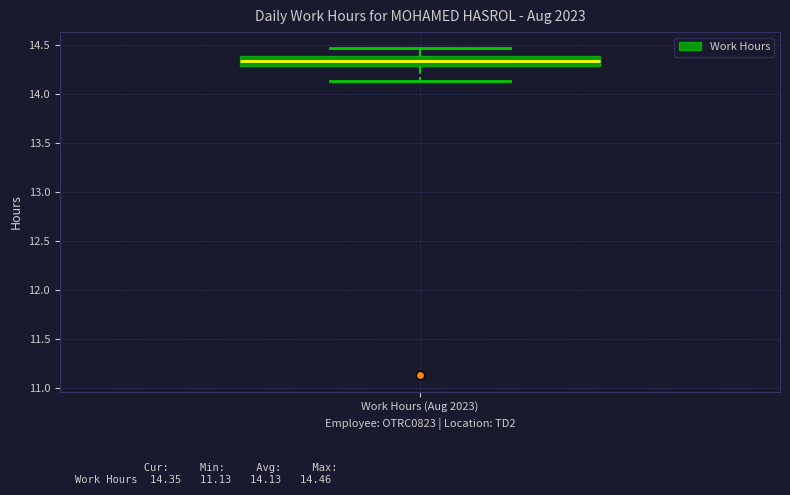

Where is the lower edge of the box for Work Hours (Aug 2023) on the y-axis? The values are not printed on the chart, so give them approximately, as read against the axis.

14.30